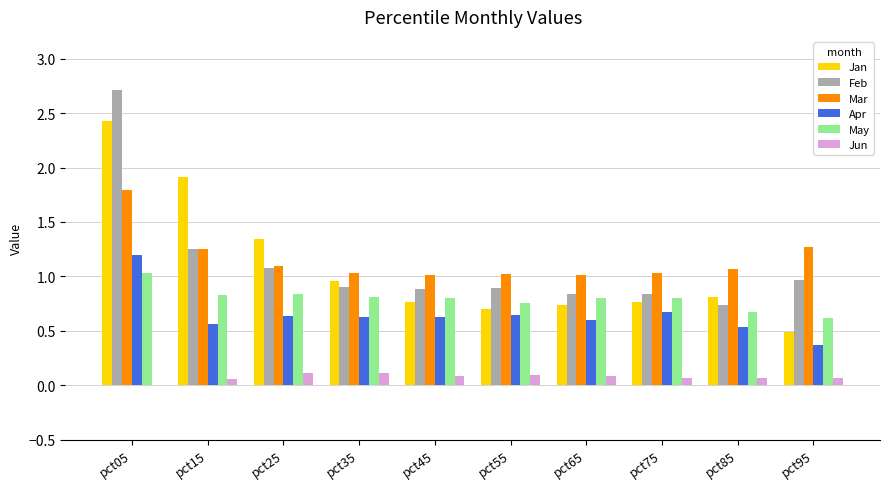

The value of Mar at pct95 is 1.3. True or false?

True